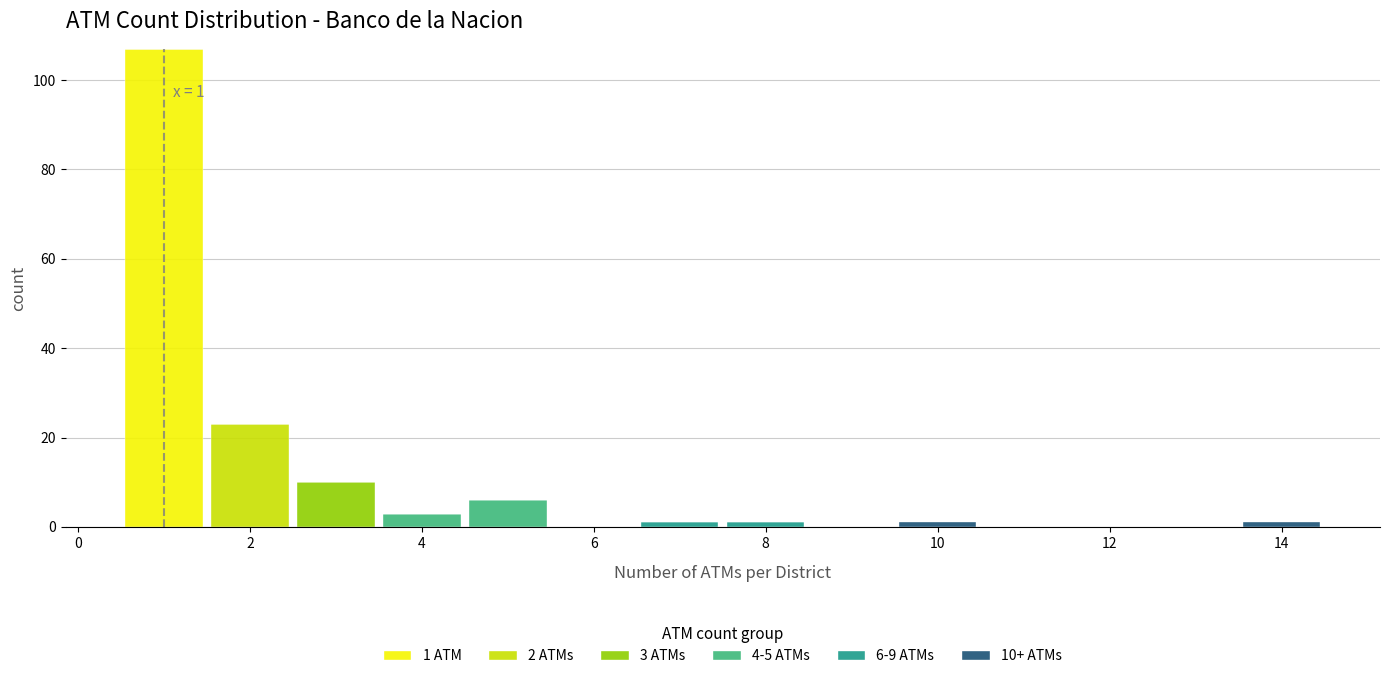

Which range on the x-axis has the tallest stacked bar (by total height)?

0.5 to 1.5